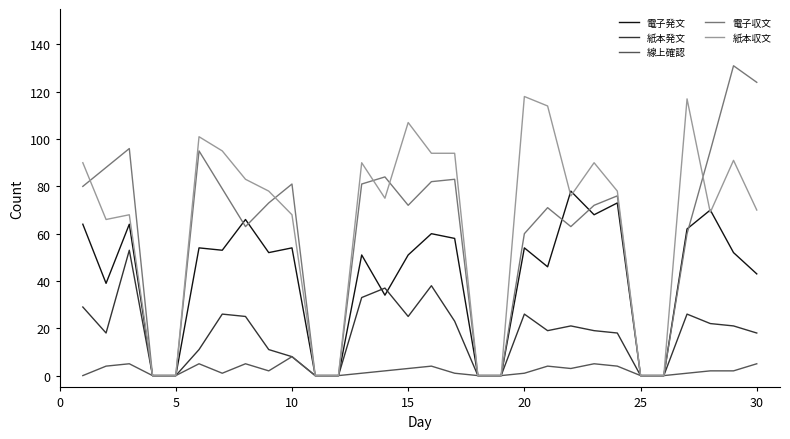

What is the highest value of the 電子収文 series?

131